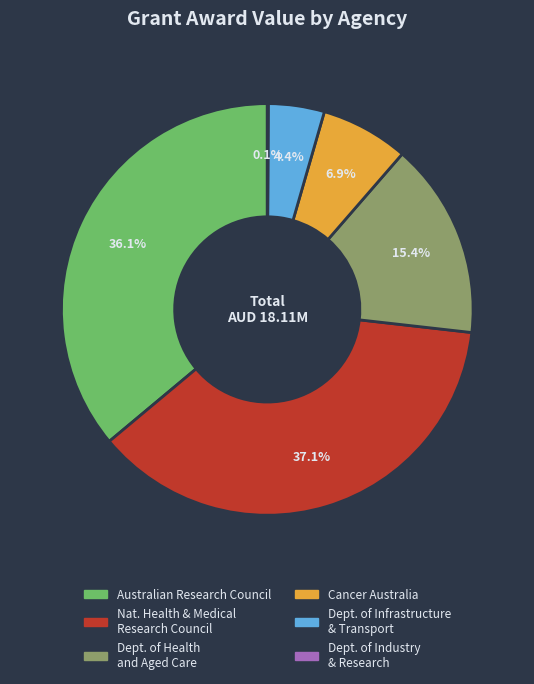

Is there a majority slice in this chart?

No